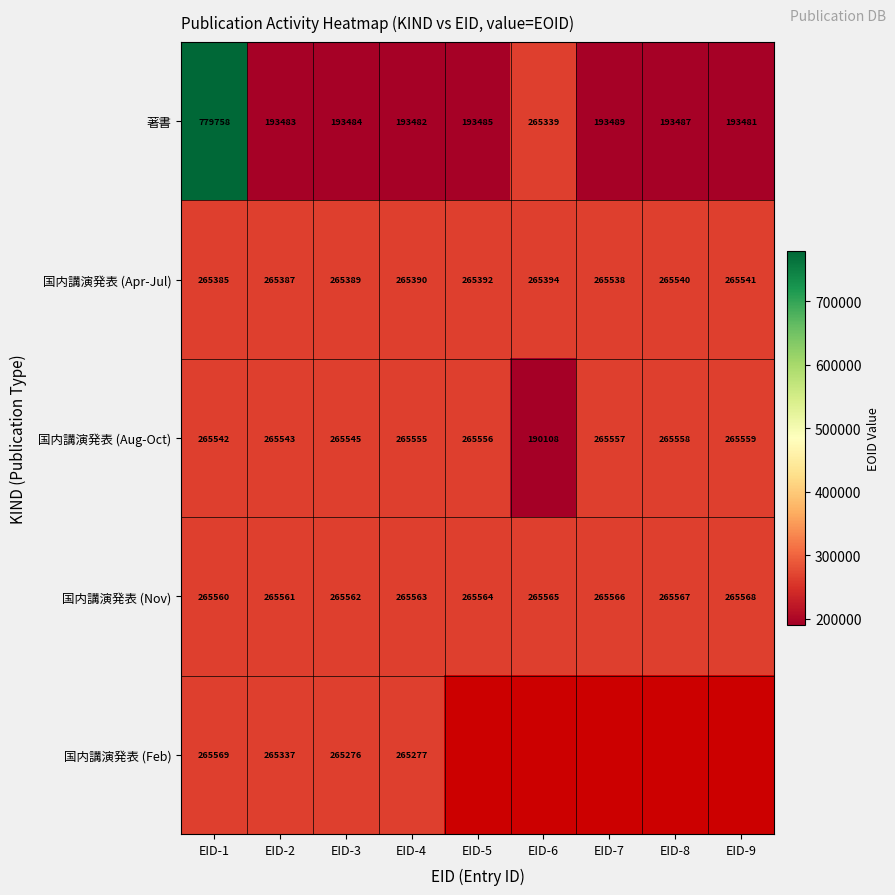

How many data points in 国内講演発表 (Nov) are less than 265564?

4